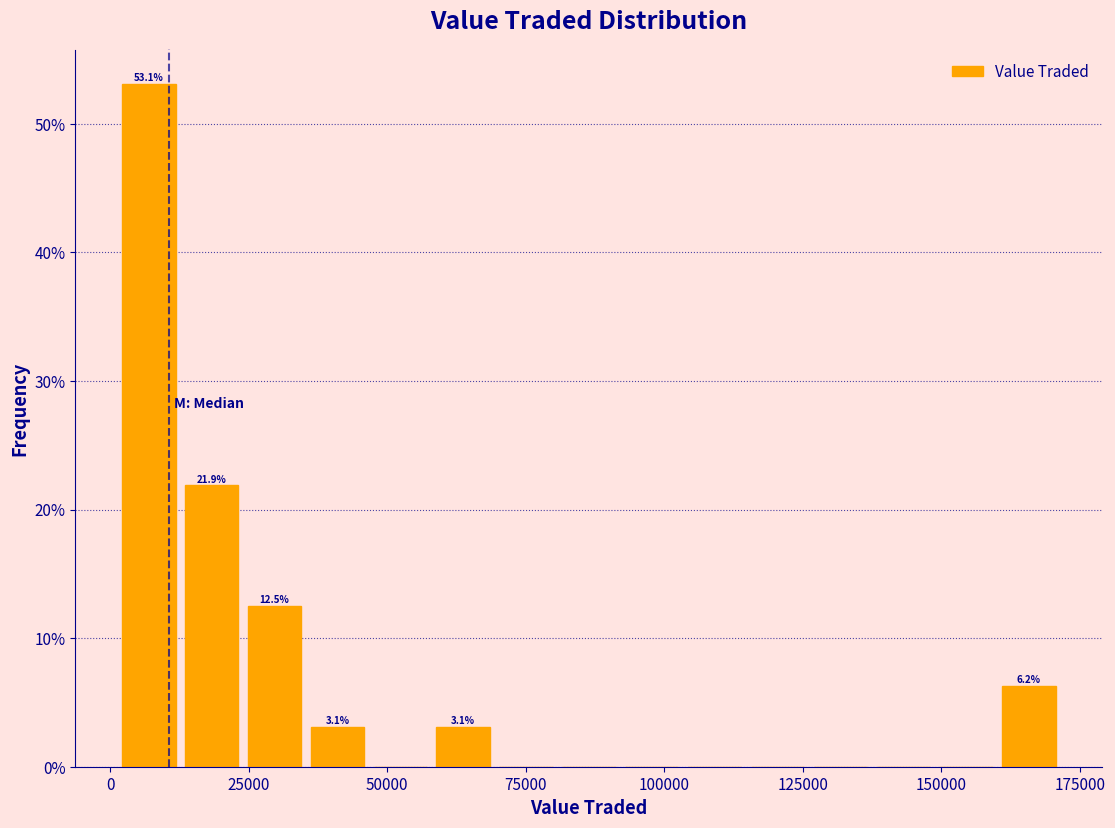

Around what value on the x-axis is the tallest bar? Give the approximate position of its centre, as read against the axis.

5000